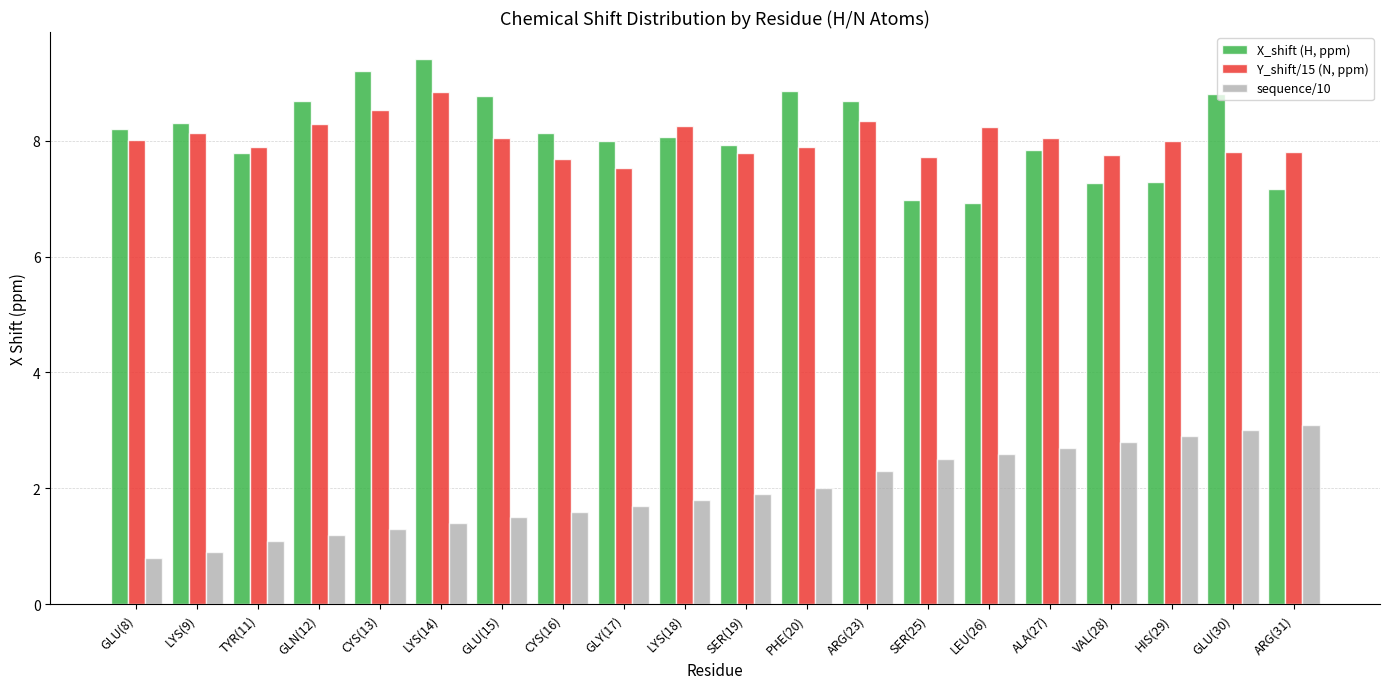

Rank the series by their maximum value, from lowest to highest.

sequence/10, Y_shift/15 (N, ppm), X_shift (H, ppm)